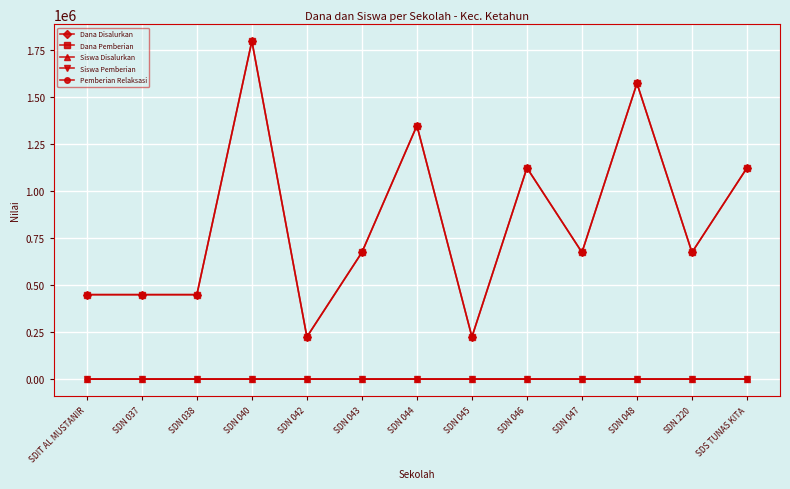

What is the label of the 7th point from the left?

SDN 044